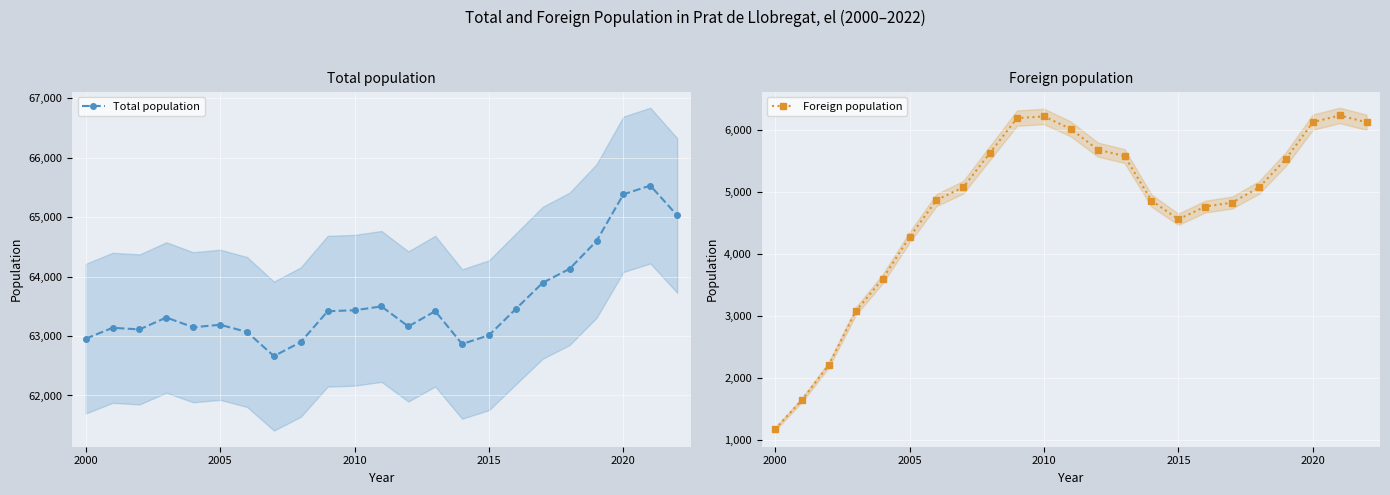

How many lines are shown in the chart?

2